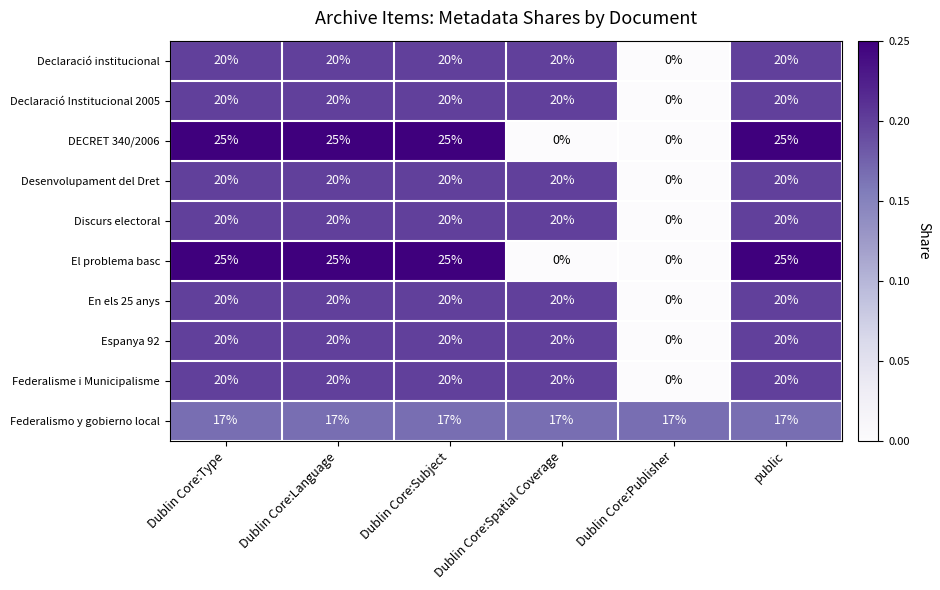

Count the number of categories in the chart.

6